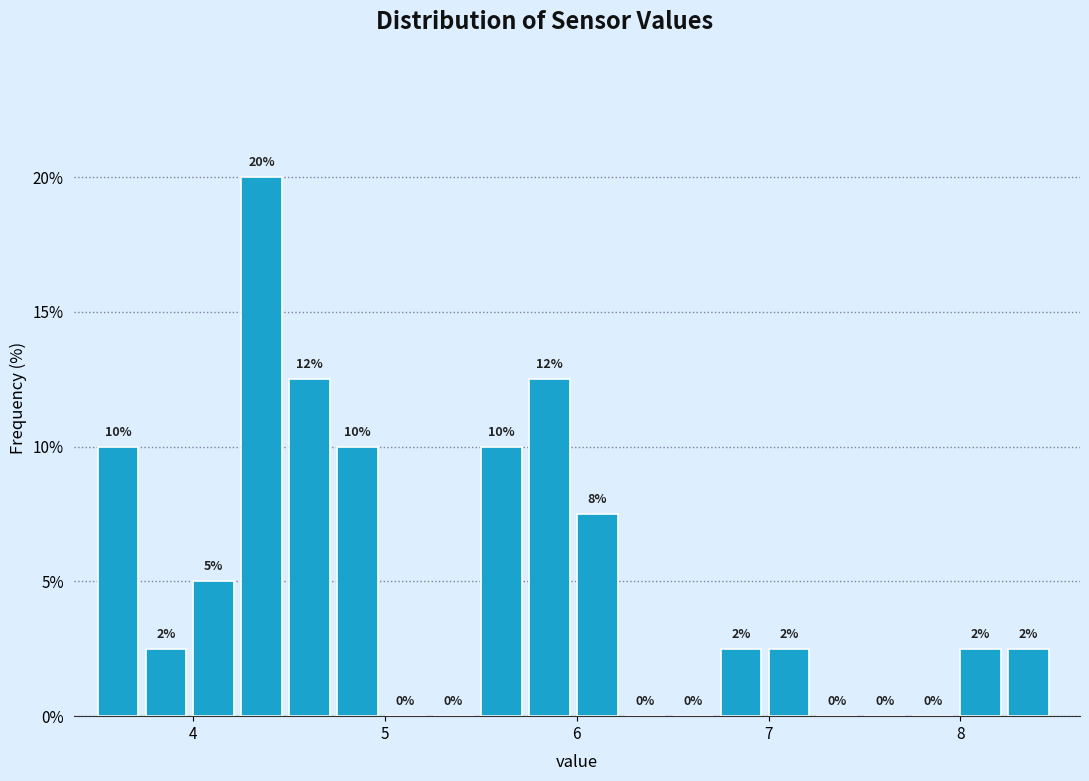

Read against the x-axis, roughly where is the centre of the tallest bar?

4.4